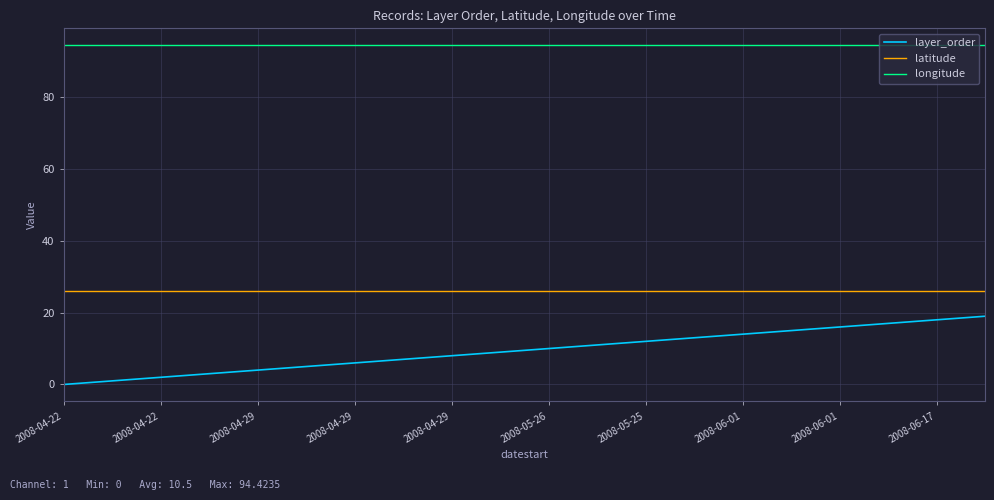

Which series has the largest range (max minus min)?

layer_order